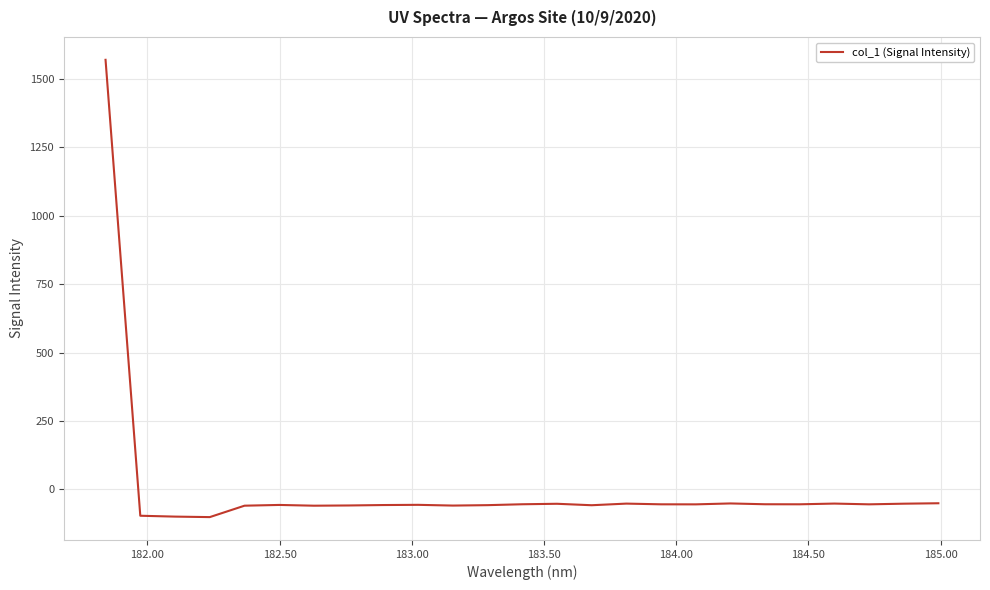

Is this an area chart (filled region under the line)?

No